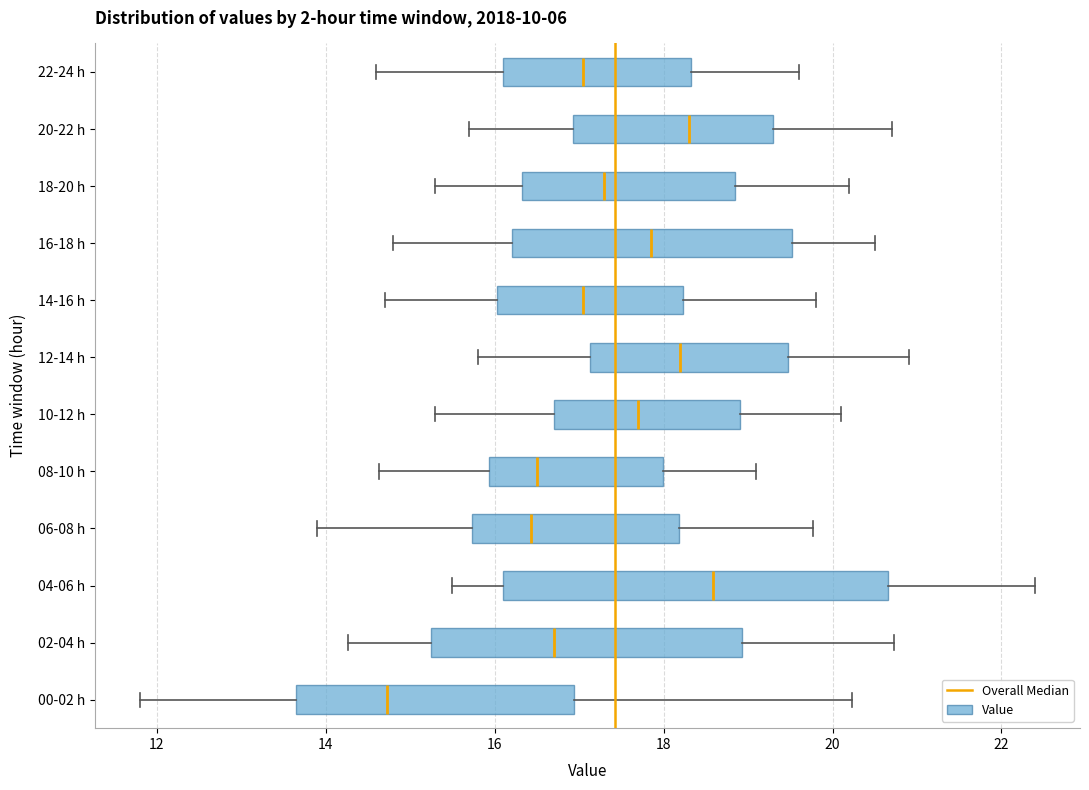

Where does the left whisker of the box for 06-08 h end on the x-axis? The values are not printed on the chart, so give them approximately, as read against the axis.

14.0